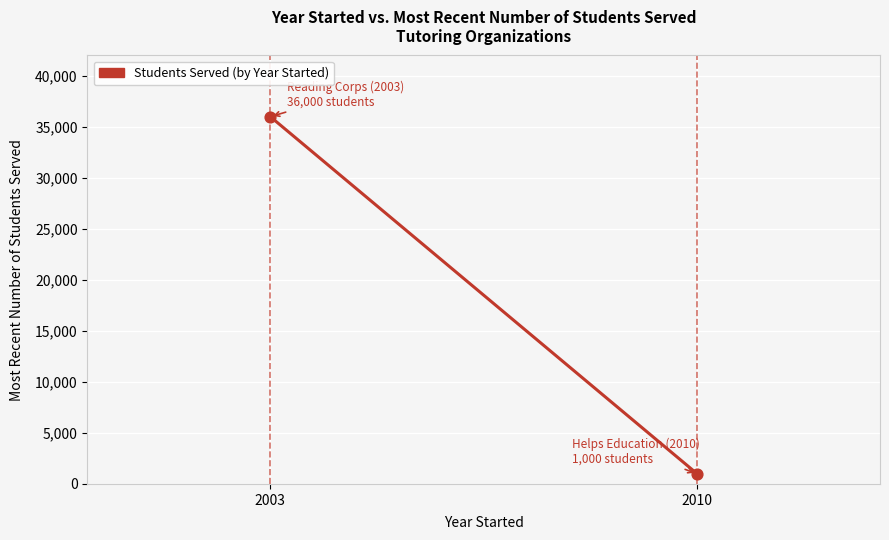

What is the range of Y values (max minus min)?

35000